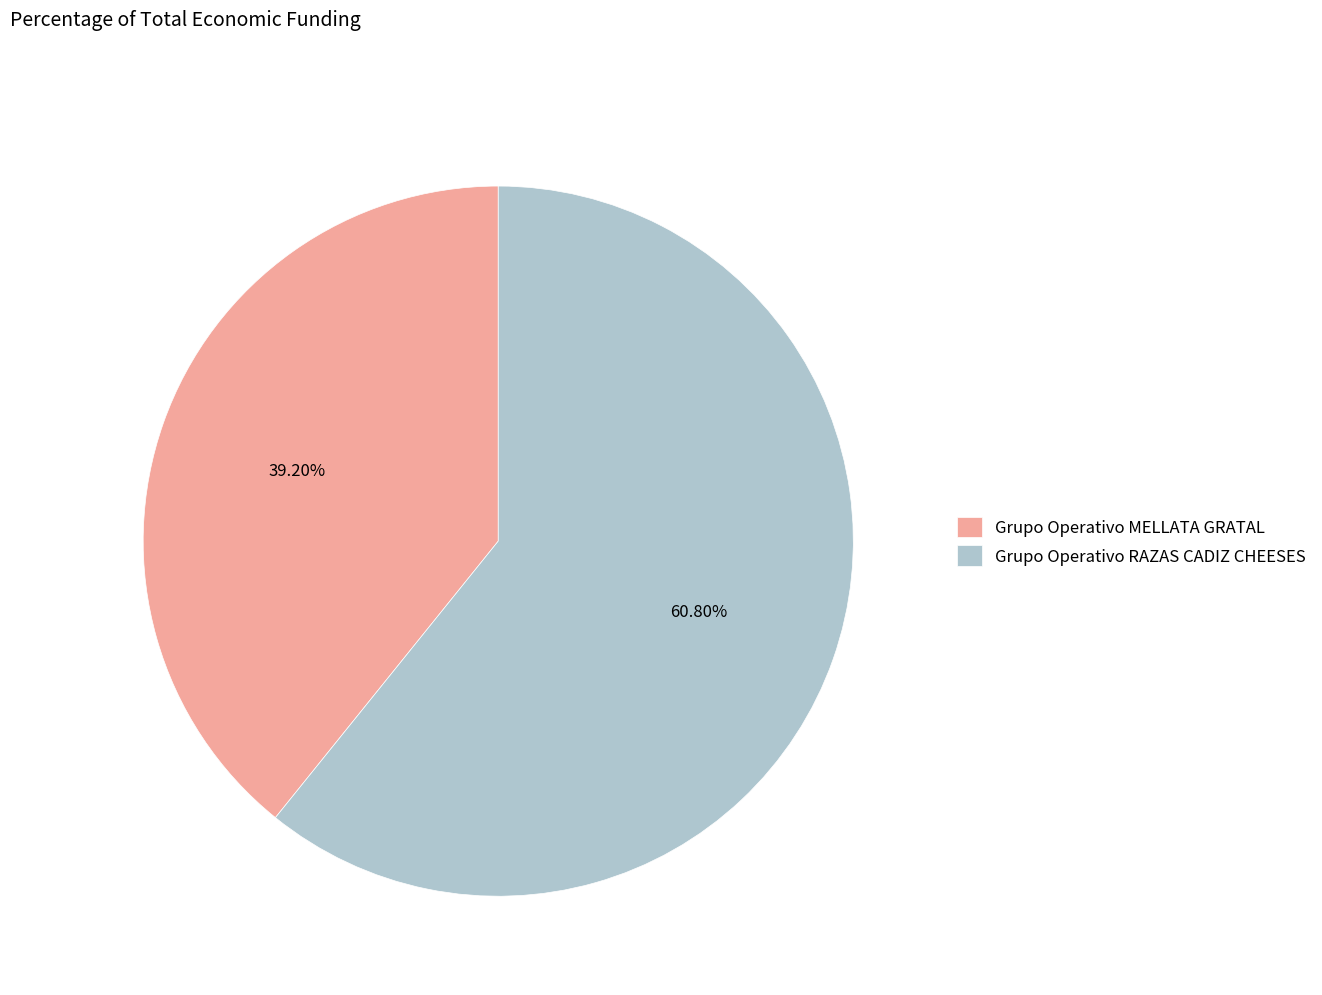

To the nearest percent, what is the average slice percentage?

50%